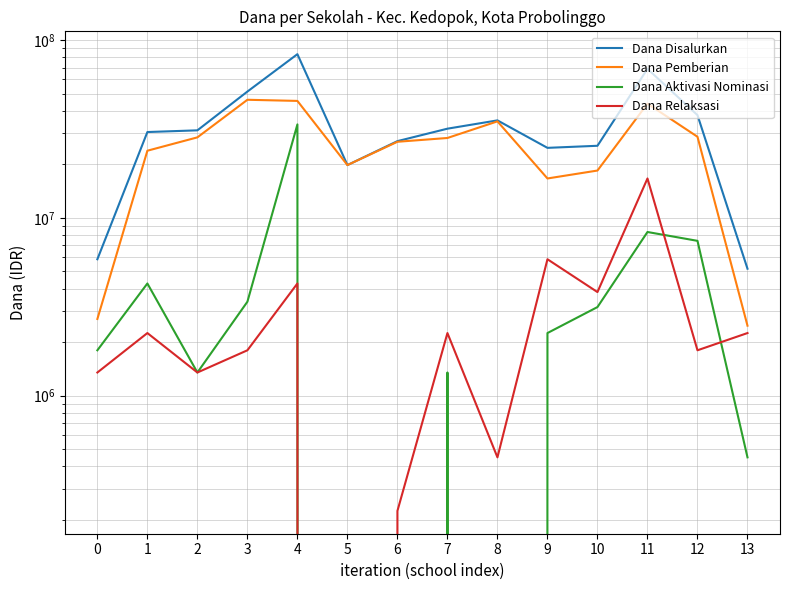

Does the chart display data point markers on the line(s)?

No